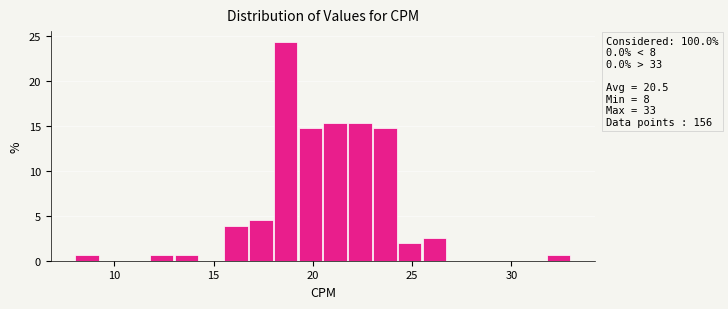

Read against the x-axis, roughly where is the centre of the tallest bar?

18.5